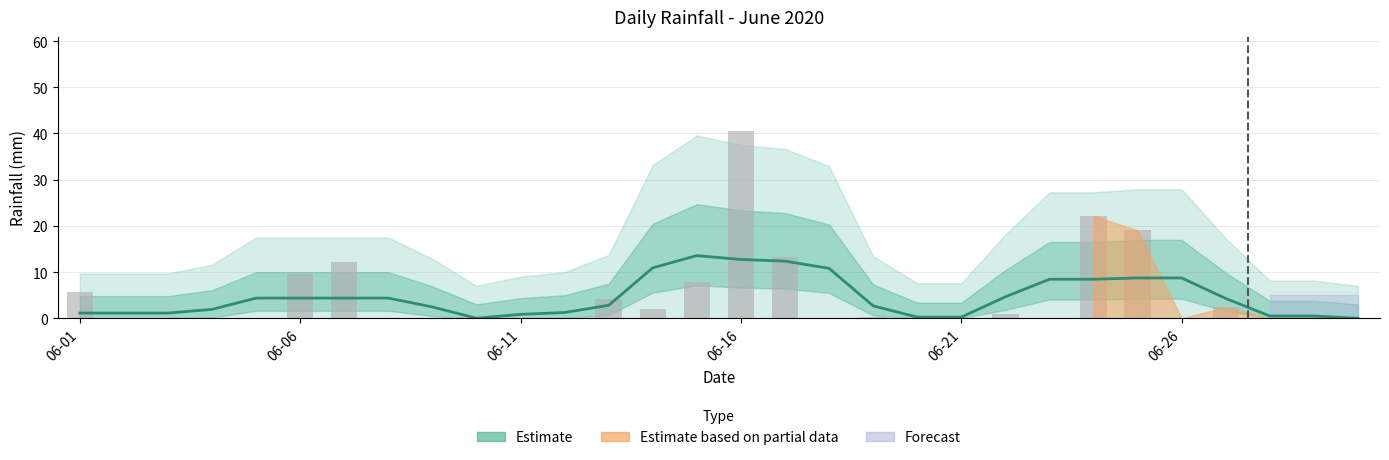

True or false: the data shows -7.6 at 29.

False